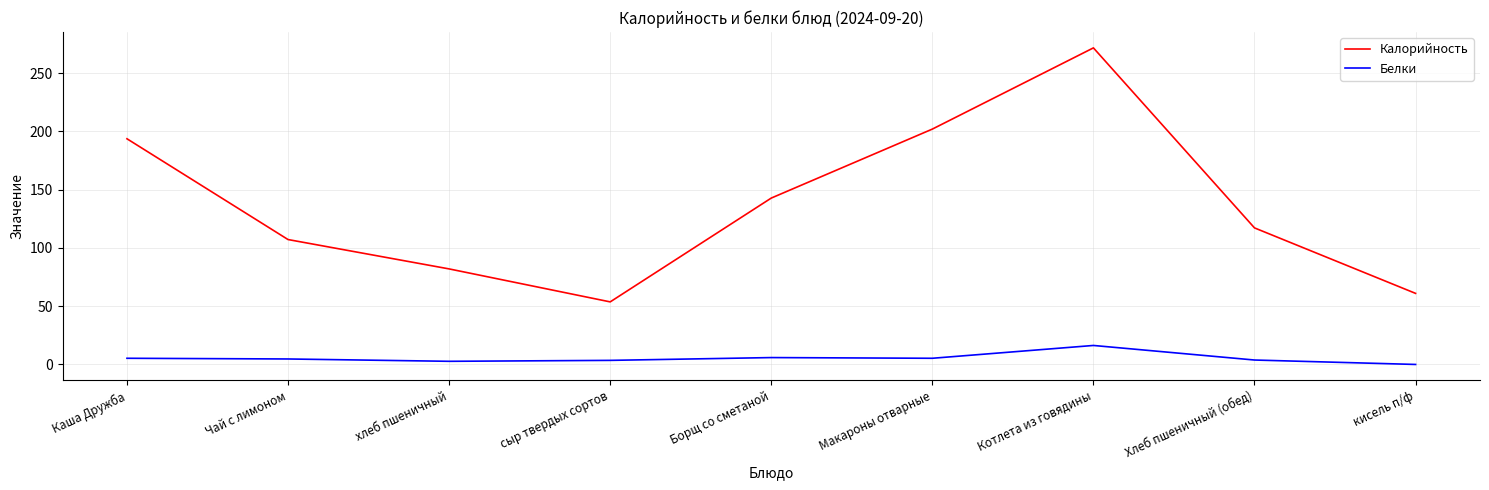

What is the spread (max minus min) of values at сыр твердых сортов?

50.2